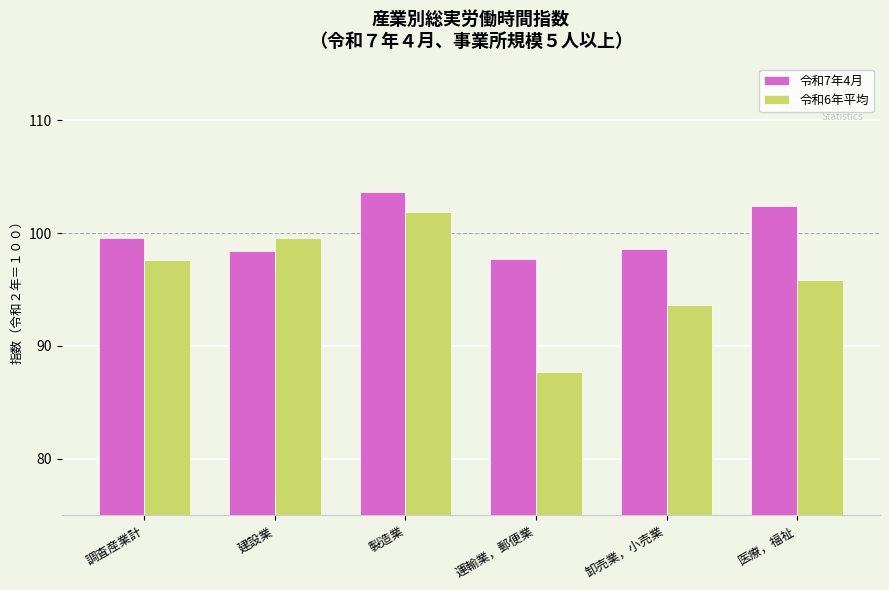

What is the difference between the maximum and minimum values in the 令和6年平均 series?

14.2